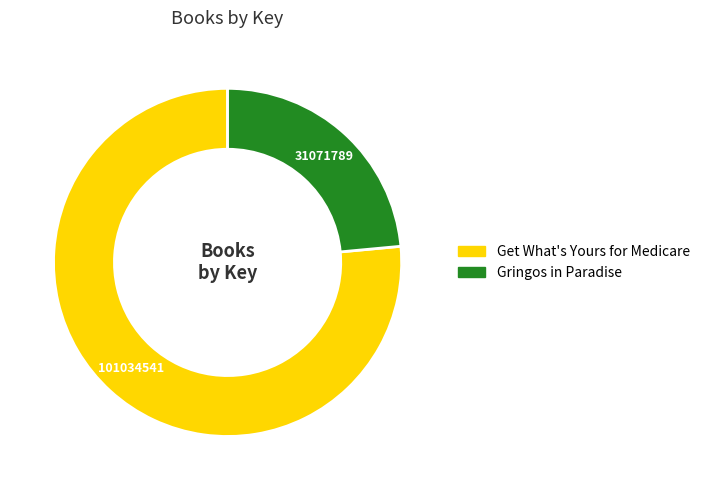

Between Gringos in Paradise and Get What's Yours for Medicare, which is larger?

Get What's Yours for Medicare